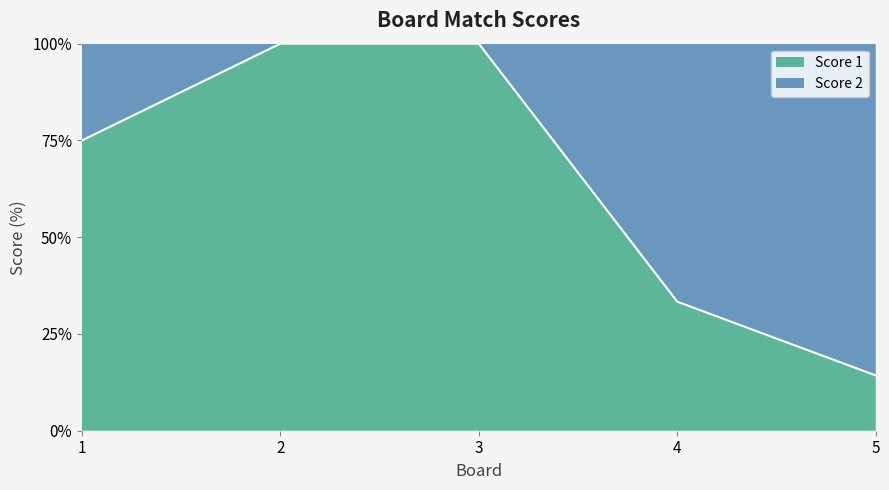

True or false: there are more than 1 points higher than both neighbors.

False